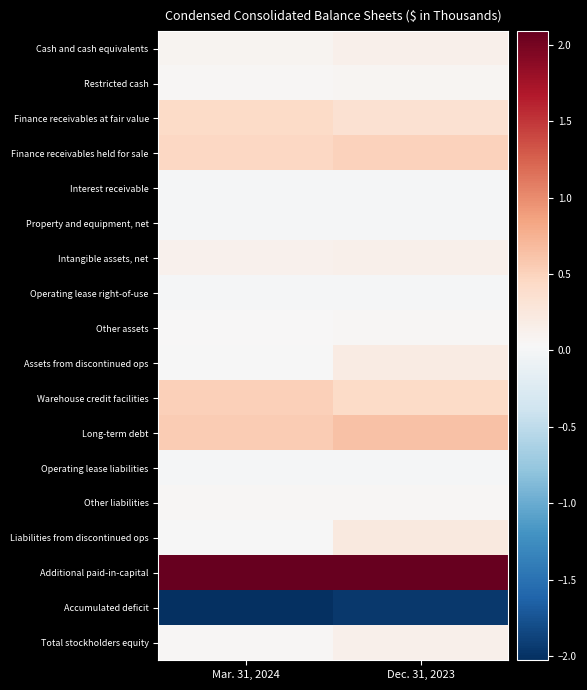

Reading left to right, extract all data points from this chart.

Cash and cash equivalents: Mar. 31, 2024=90990	Dec. 31, 2023=135585
Restricted cash: Mar. 31, 2024=49516	Dec. 31, 2023=73234
Finance receivables at fair value: Mar. 31, 2024=421279	Dec. 31, 2023=348670
Finance receivables held for sale: Mar. 31, 2024=454189	Dec. 31, 2023=503546
Interest receivable: Mar. 31, 2024=14142	Dec. 31, 2023=14484
Property and equipment, net: Mar. 31, 2024=2414	Dec. 31, 2023=4982
Intangible assets, net: Mar. 31, 2024=125136	Dec. 31, 2023=131892
Operating lease right-of-use: Mar. 31, 2024=6751	Dec. 31, 2023=7063
Other assets: Mar. 31, 2024=39708	Dec. 31, 2023=59429
Assets from discontinued ops: Mar. 31, 2024=18142	Dec. 31, 2023=196537
Warehouse credit facilities: Mar. 31, 2024=516276	Dec. 31, 2023=421268
Long-term debt: Mar. 31, 2024=548142	Dec. 31, 2023=626583
Operating lease liabilities: Mar. 31, 2024=9809	Dec. 31, 2023=10459
Other liabilities: Mar. 31, 2024=61260	Dec. 31, 2023=61321
Liabilities from discontinued ops: Mar. 31, 2024=25293	Dec. 31, 2023=228120
Additional paid-in-capital: Mar. 31, 2024=2089814	Dec. 31, 2023=2088381
Accumulated deficit: Mar. 31, 2024=-2028329	Dec. 31, 2023=-1960712
Total stockholders equity: Mar. 31, 2024=61487	Dec. 31, 2023=127671